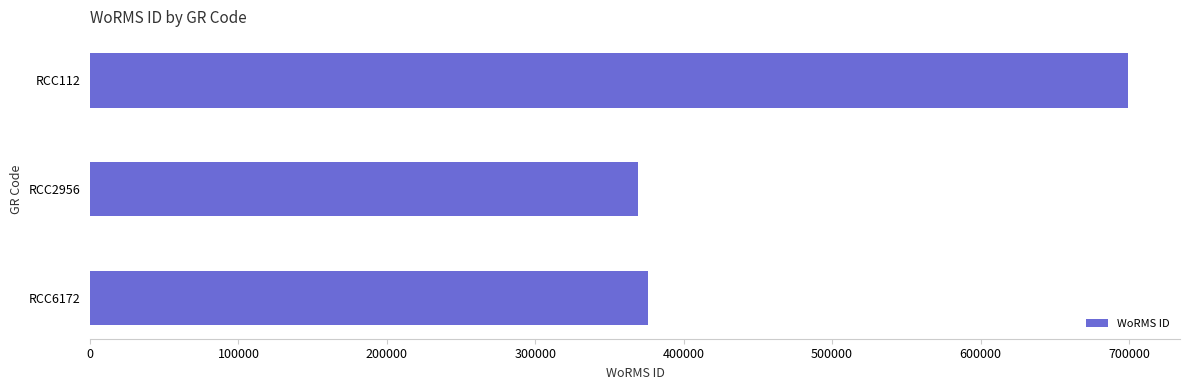

How many distinct data groups are displayed?

1